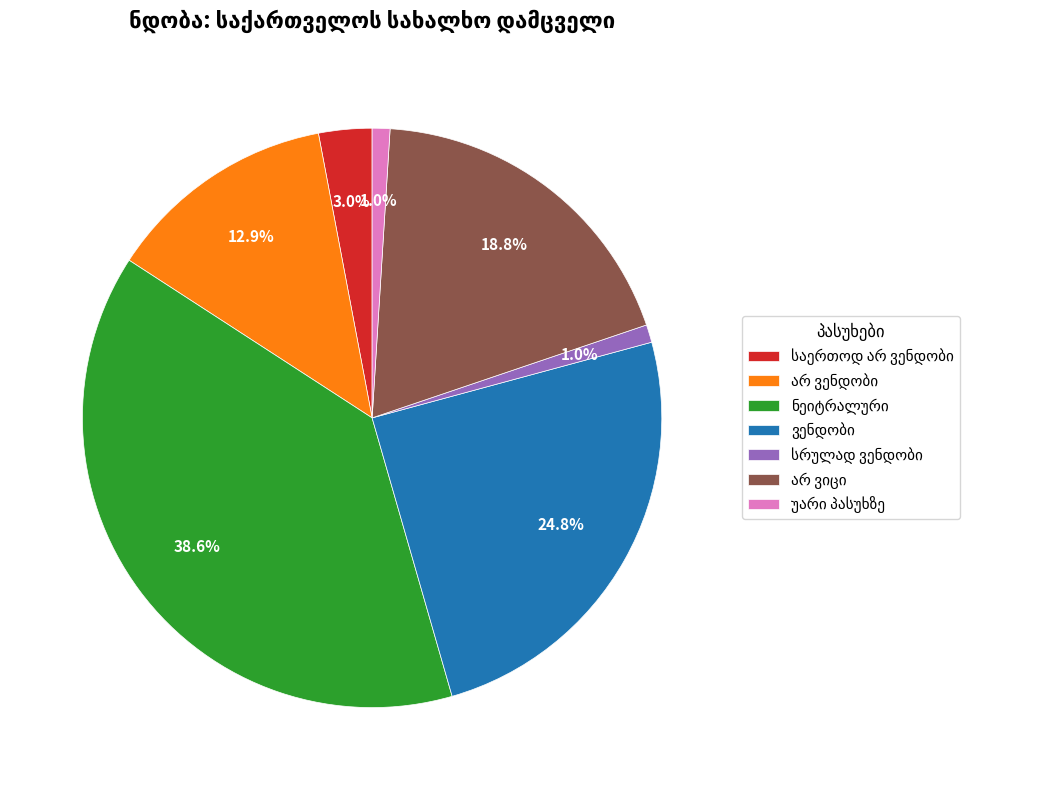

Is there any slice that represents more than half of the pie?

No